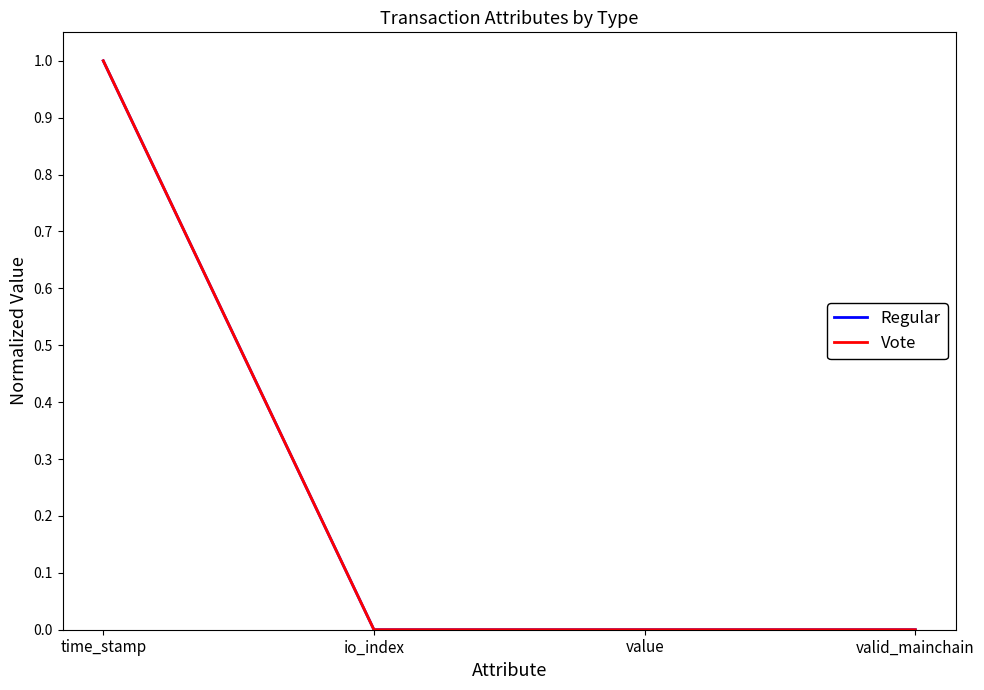

What position from the left is io_index?

2